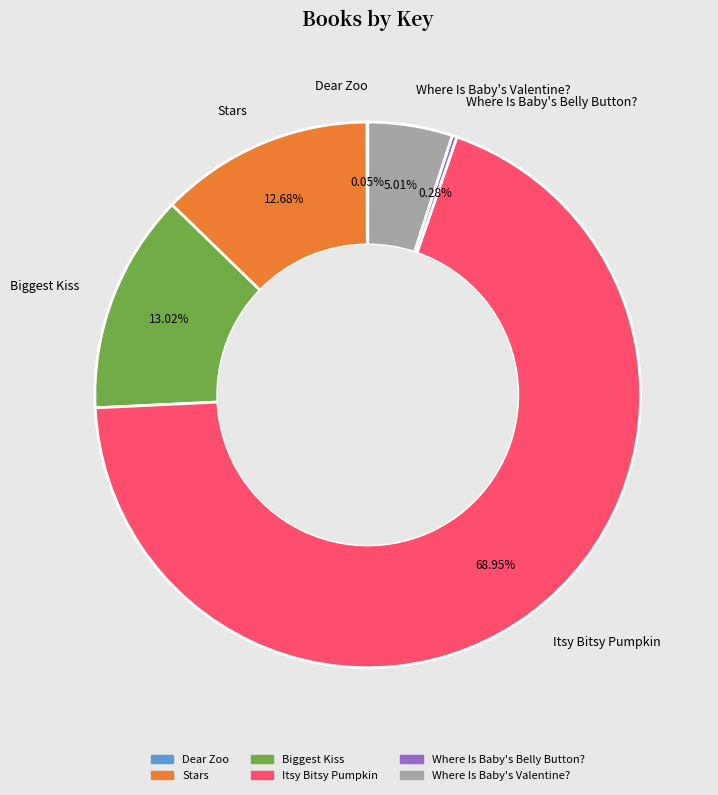

Does any single category account for the majority?

Yes